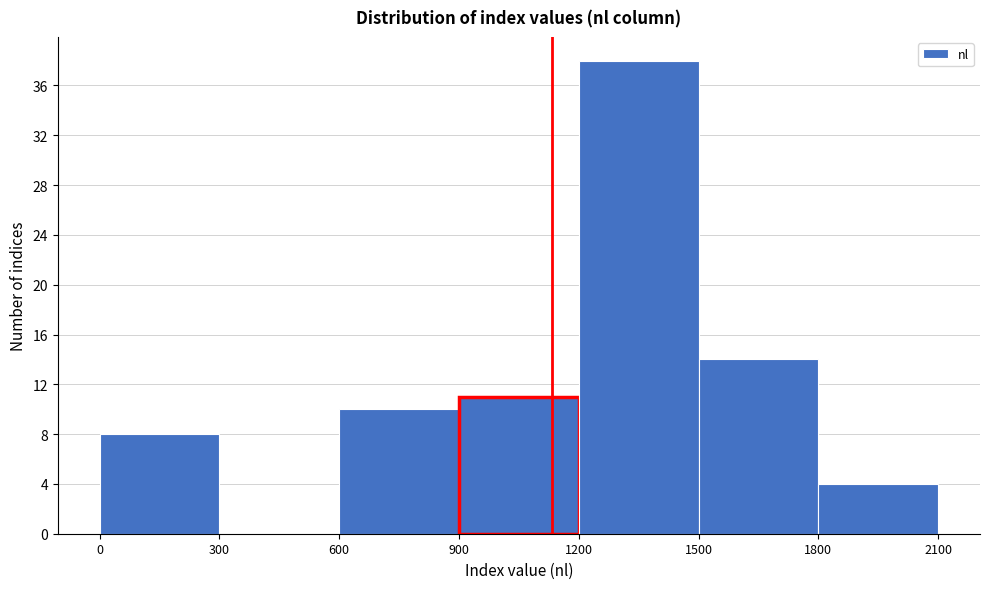

Reading left to right, list every bar in this chart as the range it spans on the x-axis followed by its height. The values are not printed on the chart, so give them approximately, as read against the axis.

0 to 300: 8
300 to 600: 0
600 to 900: 10
900 to 1200: 11
1200 to 1500: 38
1500 to 1800: 14
1800 to 2100: 4